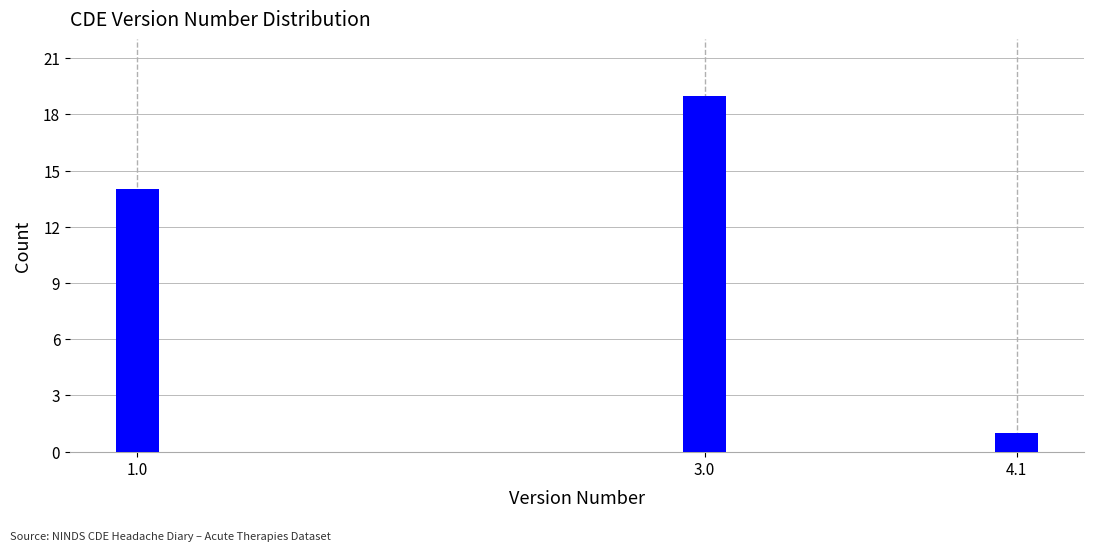

Reading left to right, what are all the values shown in this chart?

1.0=14	3.0=19	4.1=1